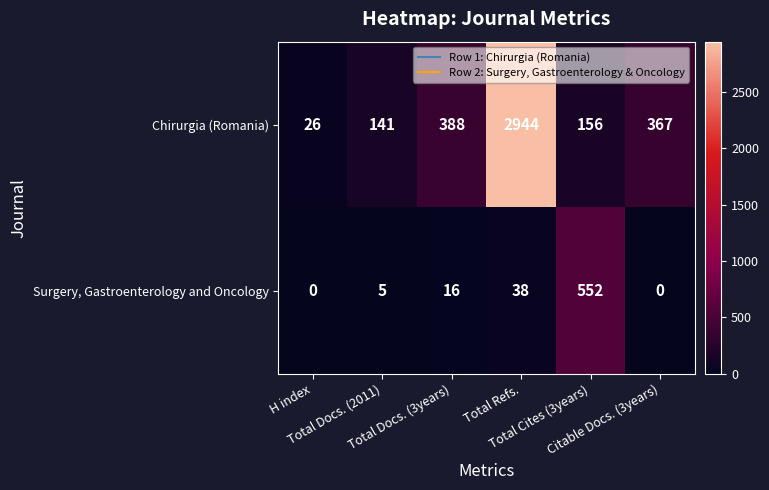

List the series in order of their overall mean, lowest first.

Surgery, Gastroenterology and Oncology, Chirurgia (Romania)